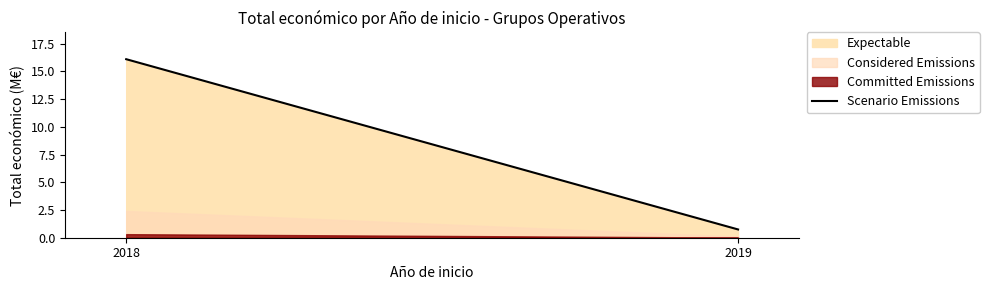

Reading left to right, transcribe all the data shown in this chart.

2018=16.1	2019=0.7